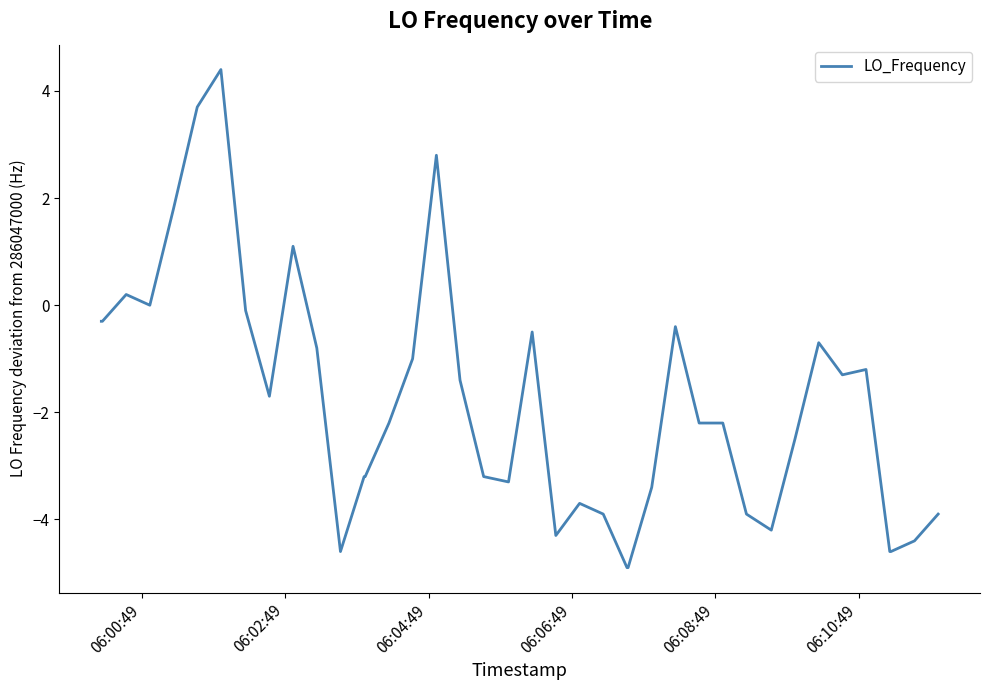

What is the greatest value displayed?

4.4